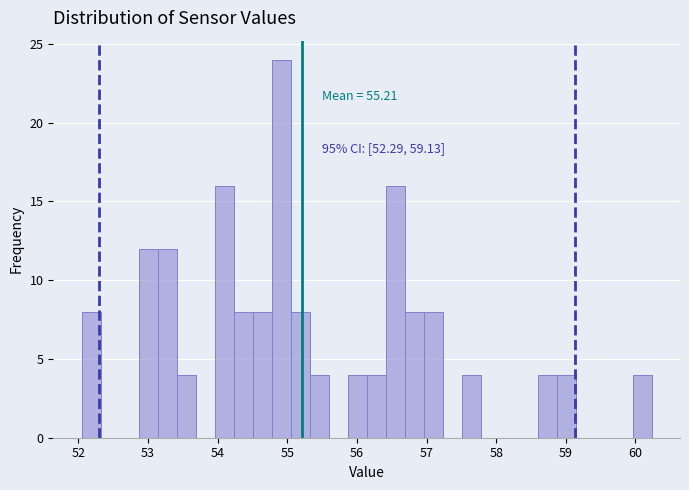

Around what value on the x-axis is the tallest bar? Give the approximate position of its centre, as read against the axis.

54.9